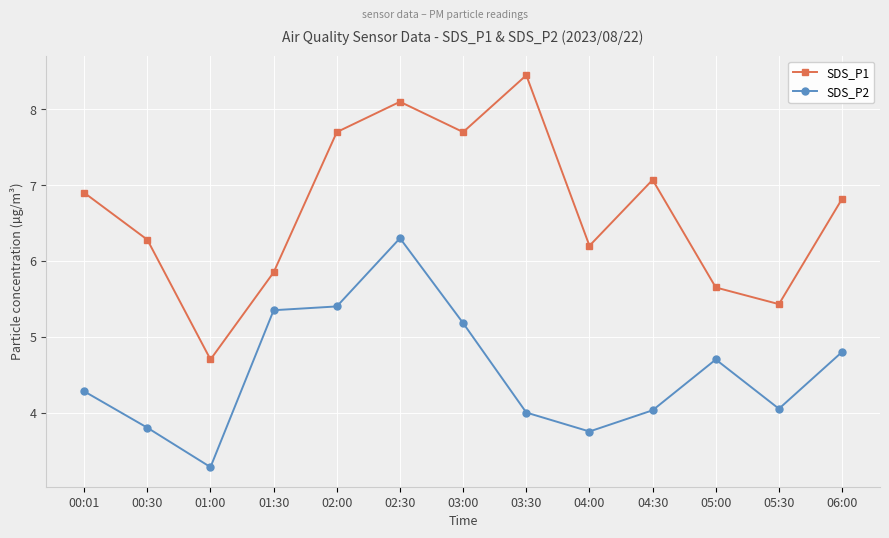

What is the difference between the maximum and second lowest values in the SDS_P1 series?

3.0